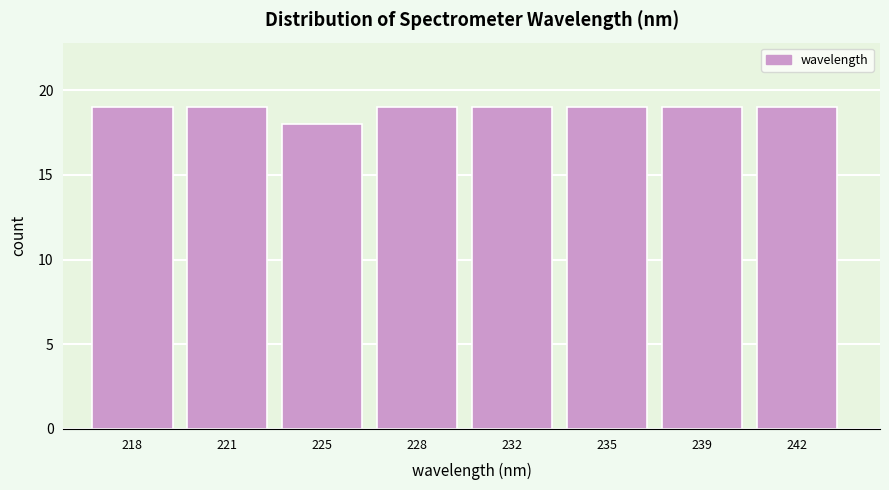

Reading right to left, list all the values displayed in this chart.

242=19	239=19	235=19	232=19	228=19	225=18	221=19	218=19